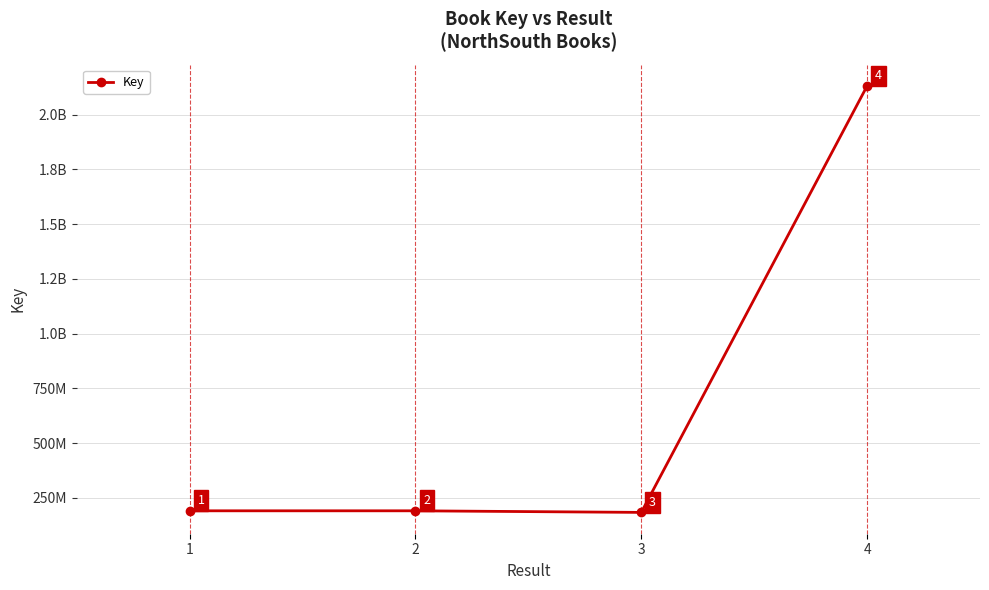

At which category does the chart reach its minimum across all series?

3